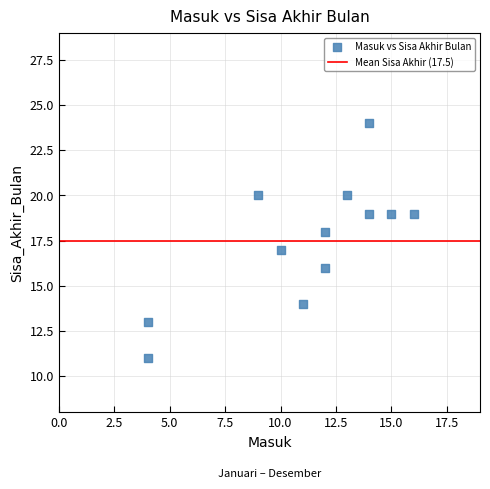

What is the average X value?

11